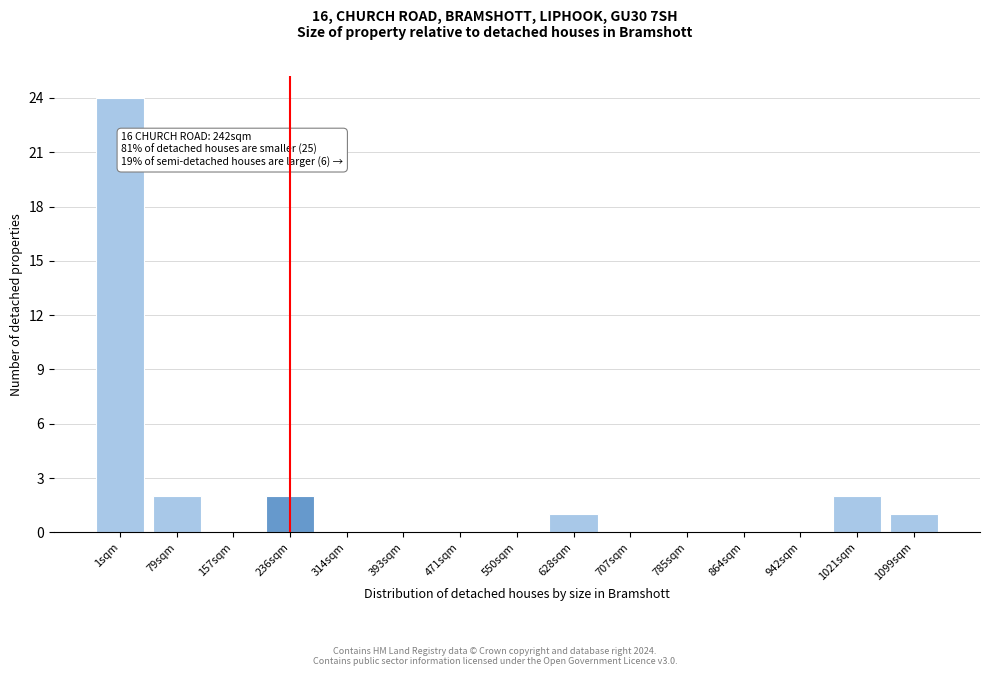

Reading left to right, list all the values displayed in this chart.

1sqm=24	79sqm=2	157sqm=0	236sqm=2	314sqm=0	393sqm=0	471sqm=0	550sqm=0	628sqm=1	707sqm=0	785sqm=0	864sqm=0	942sqm=0	1021sqm=2	1099sqm=1